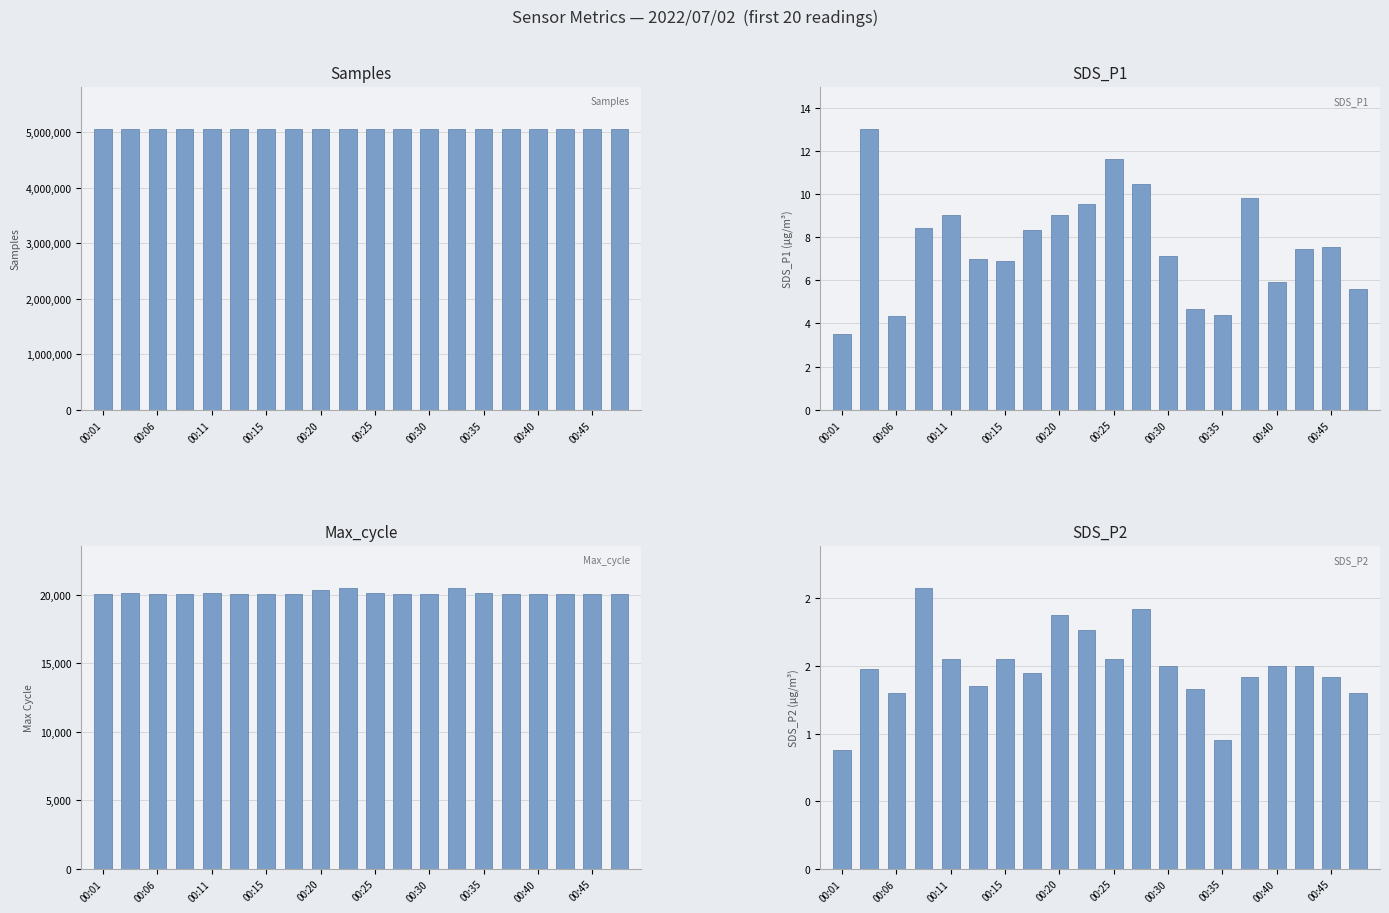

Between 00:01 and 00:20, which is larger?

00:20